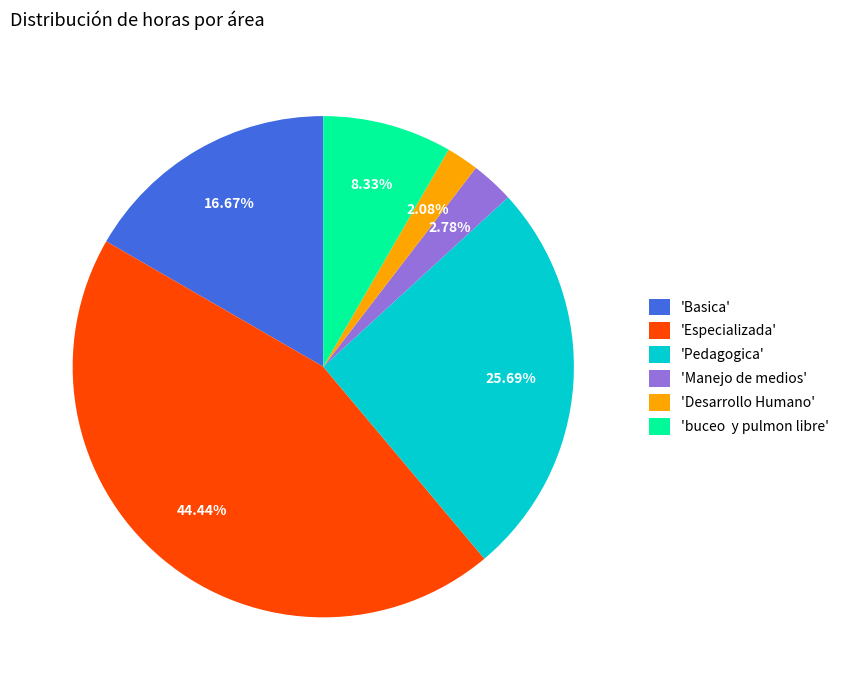

Which has a higher value, 'Pedagogica' or 'Desarrollo Humano'?

'Pedagogica'